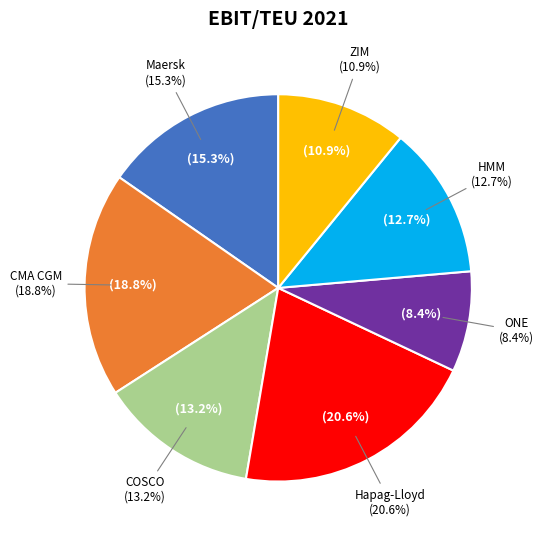

How much of the chart is everything except Maersk?

84.7%